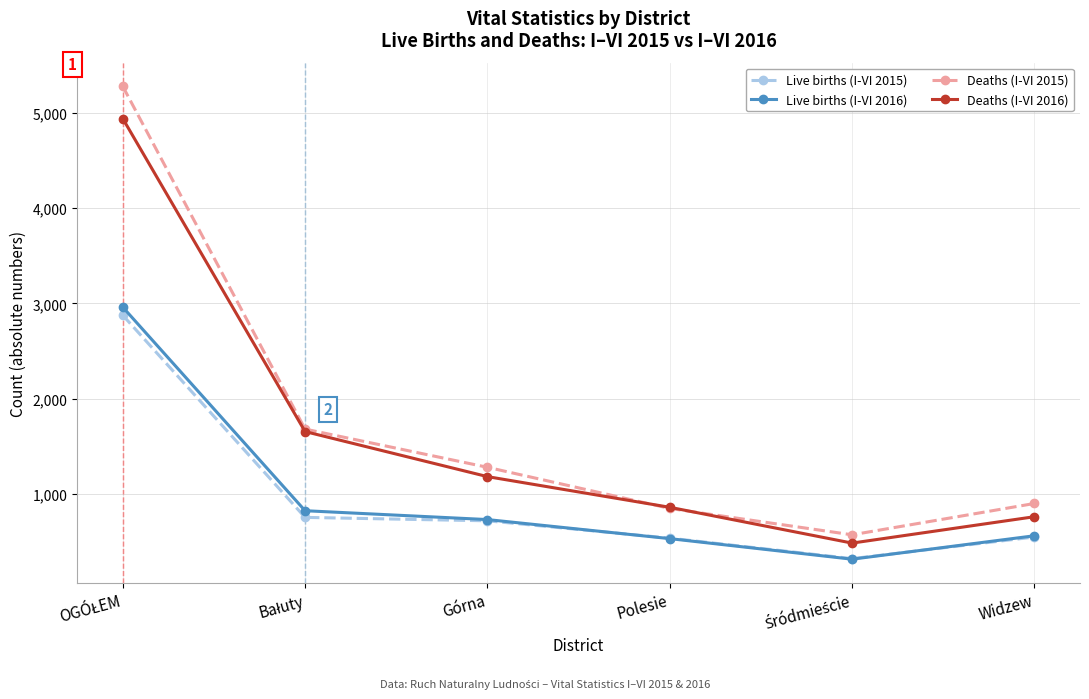

How many interior local valleys does the Deaths (I-VI 2016) series have?

1